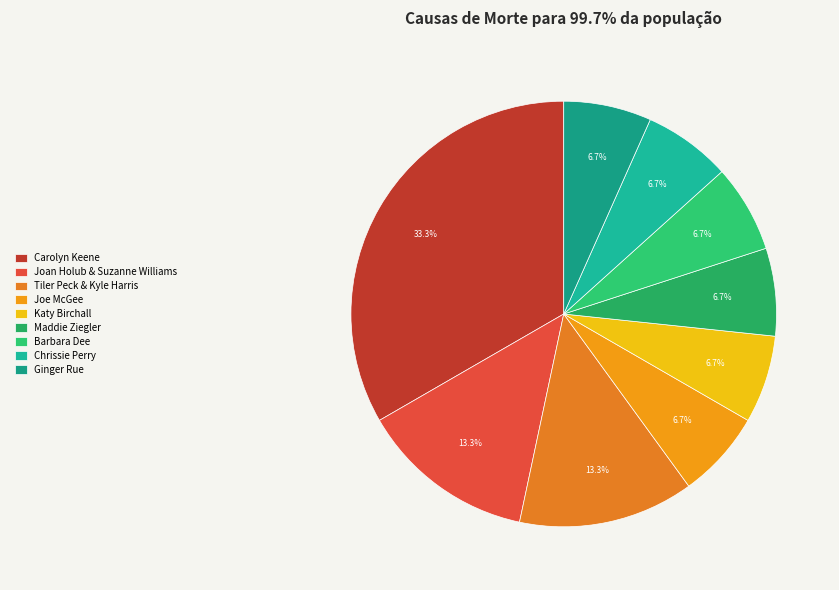

Count the number of slices in the pie.

9